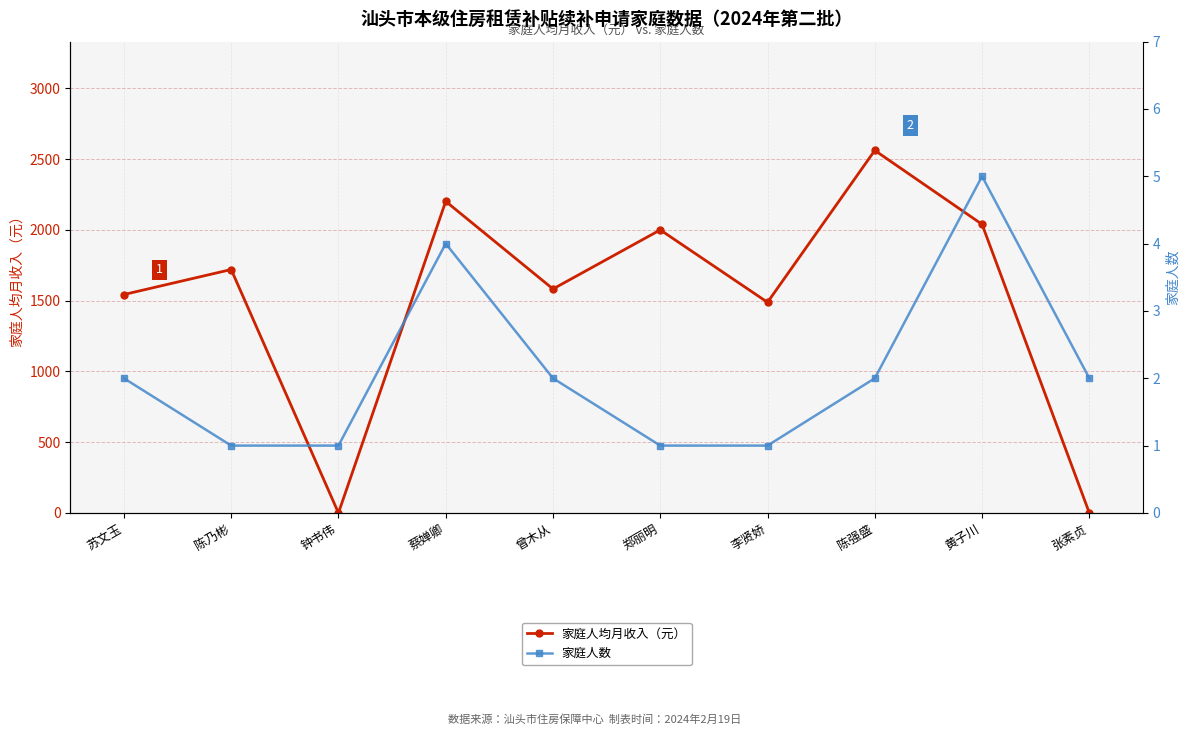

Between 郑丽明 and 张素贞, which is larger?

郑丽明